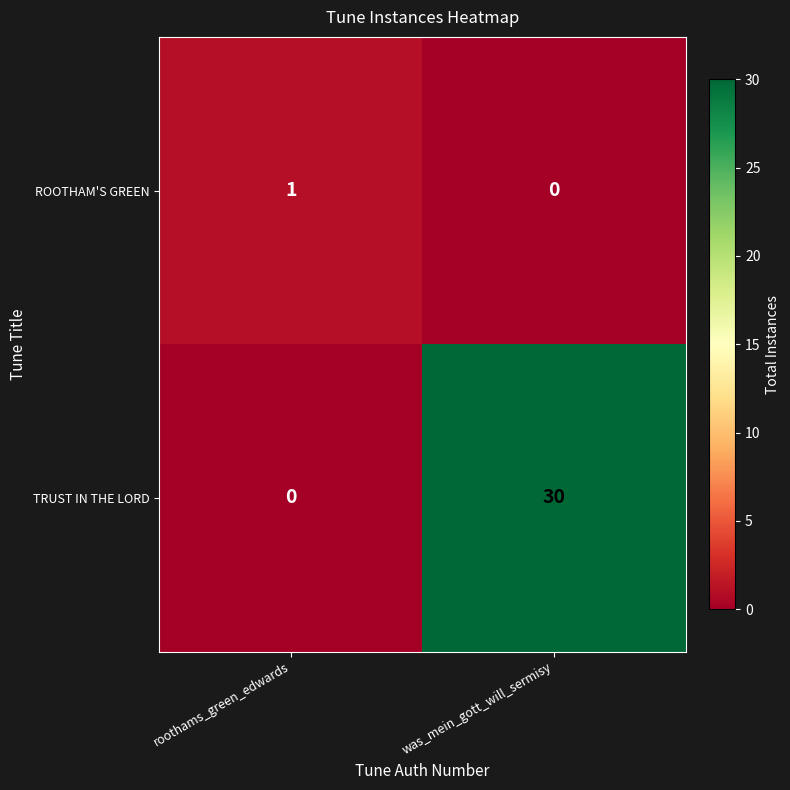

What is the greatest value displayed?

30